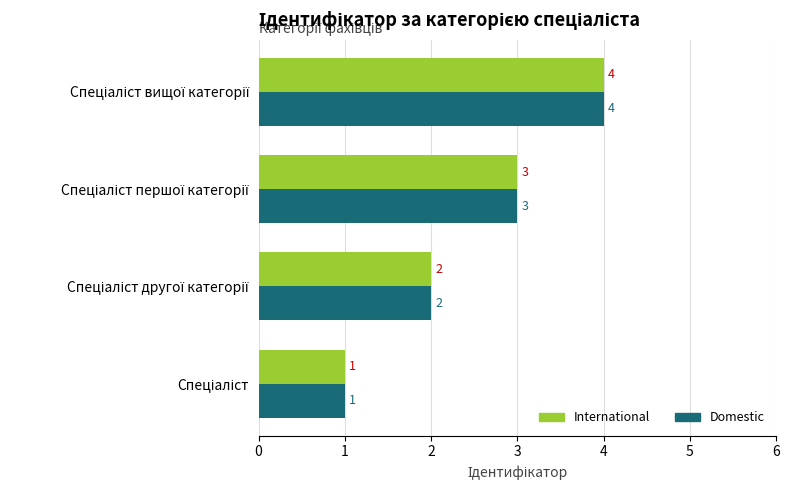

What is the difference between the maximum and second lowest values in the Domestic series?

2